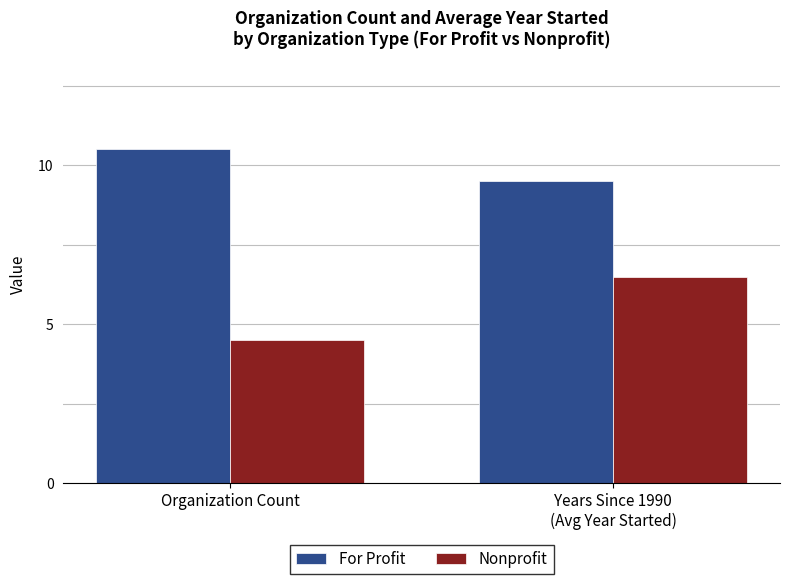

Is the value of For Profit at Organization Count greater than the value of Nonprofit at Years Since 1990
(Avg Year Started)?

Yes